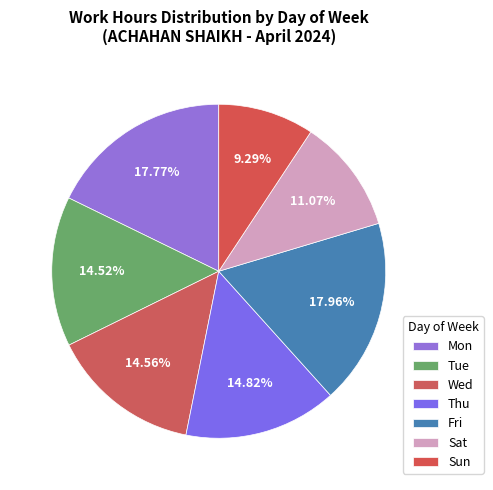

To the nearest percent, what portion does Wed represent?

15%